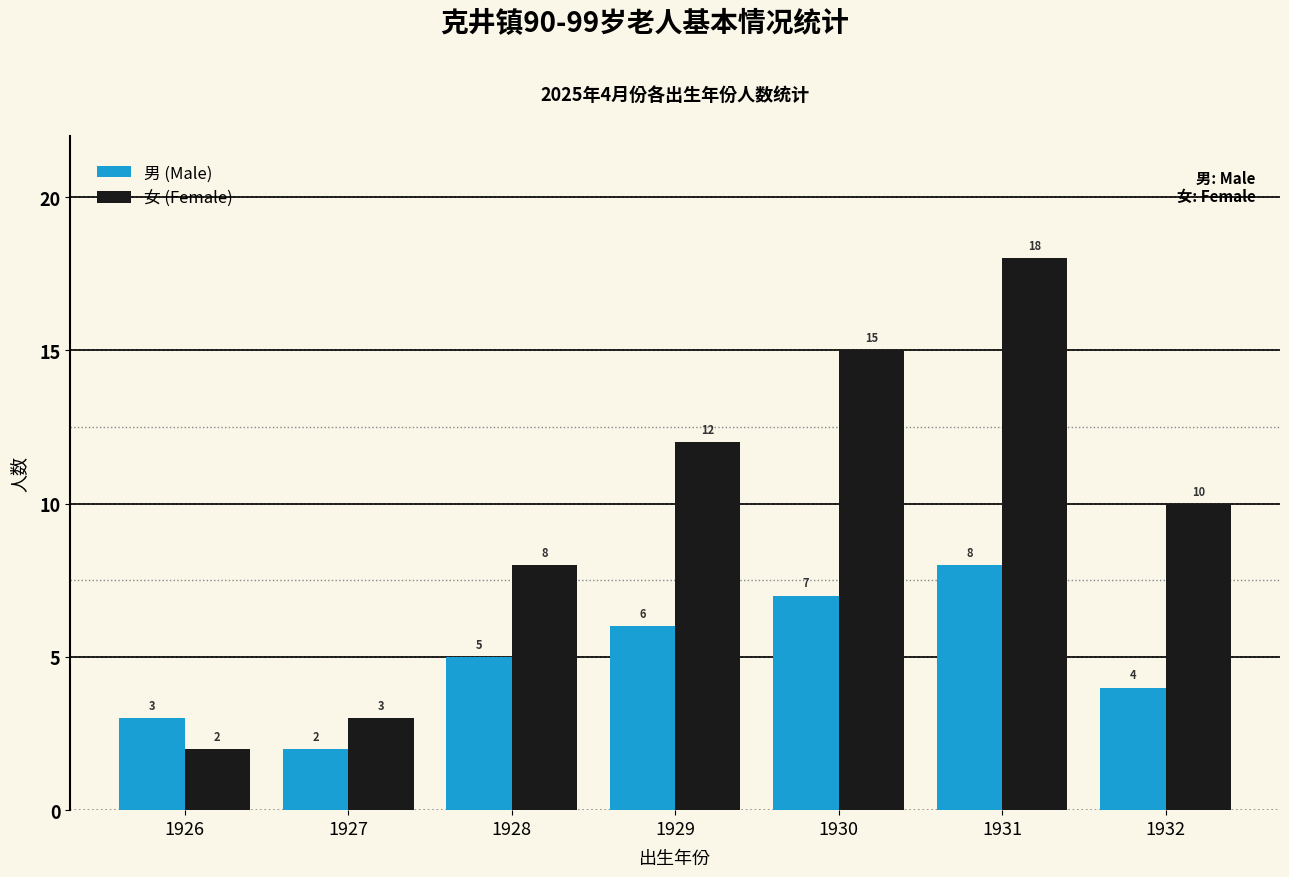

What is the lowest value of the 女 (Female) series?

2